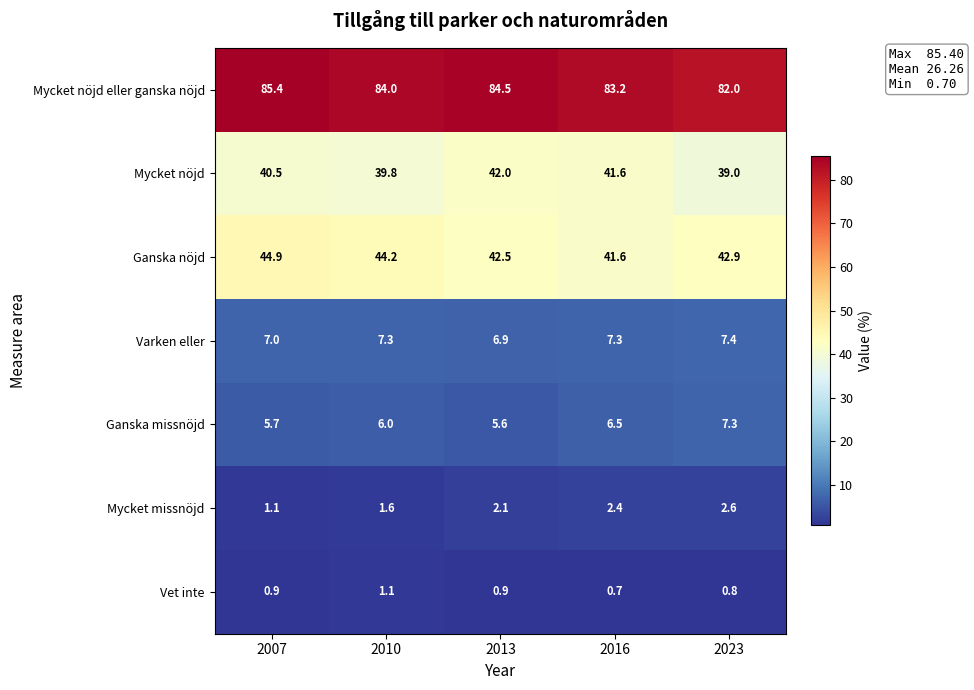

Count the number of data series in this chart.

7